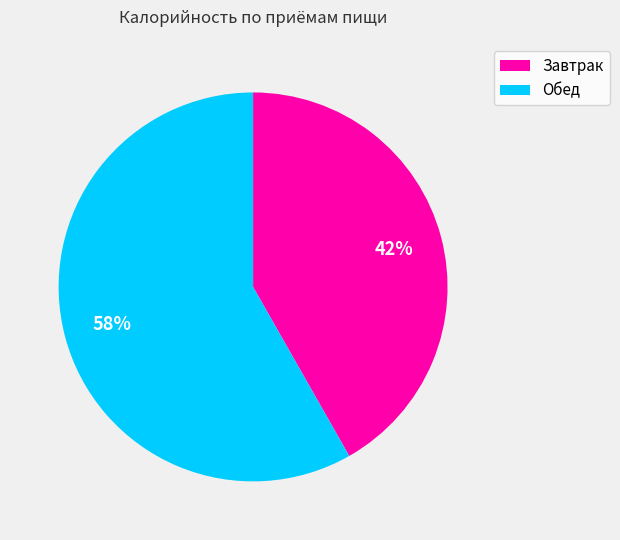

Is it true that Завтрак is 42% of the pie?

True